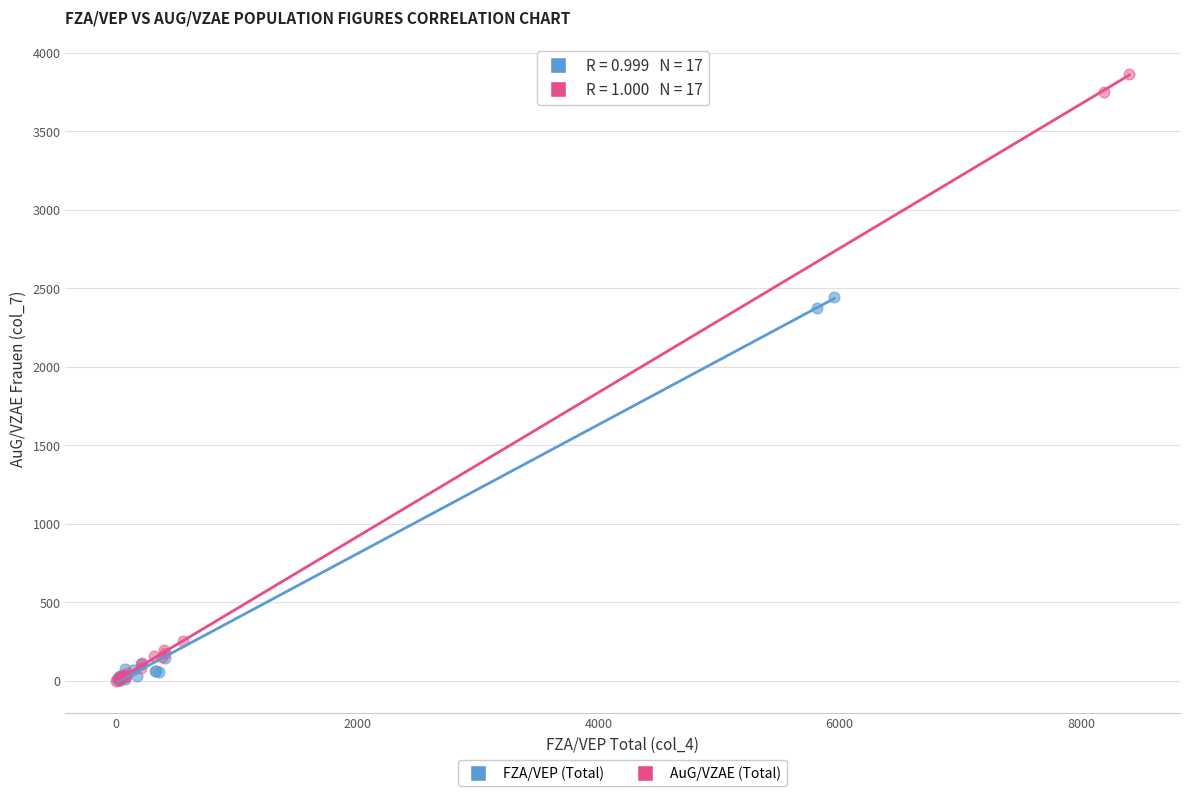

Which series has the largest Y range (max minus min)?

AuG/VZAE (Total)